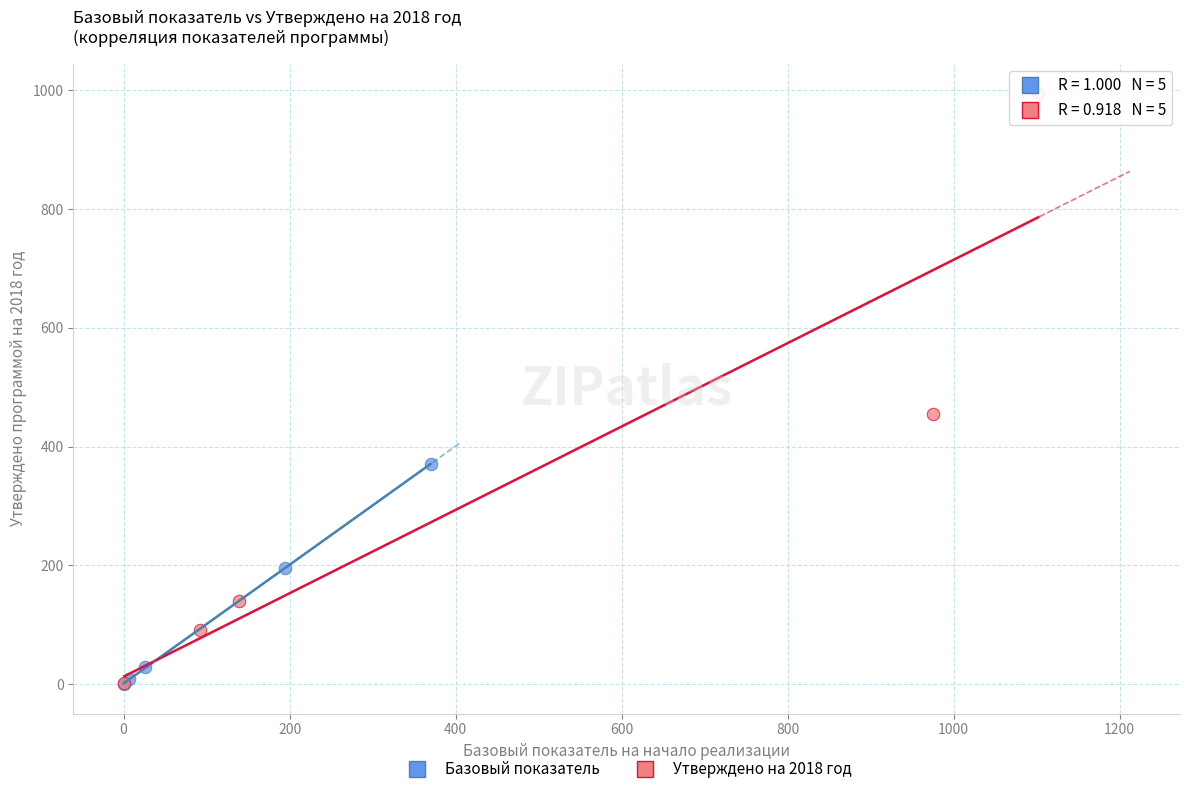

Which series reaches the maximum Y coordinate?

Утверждено на 2018 год